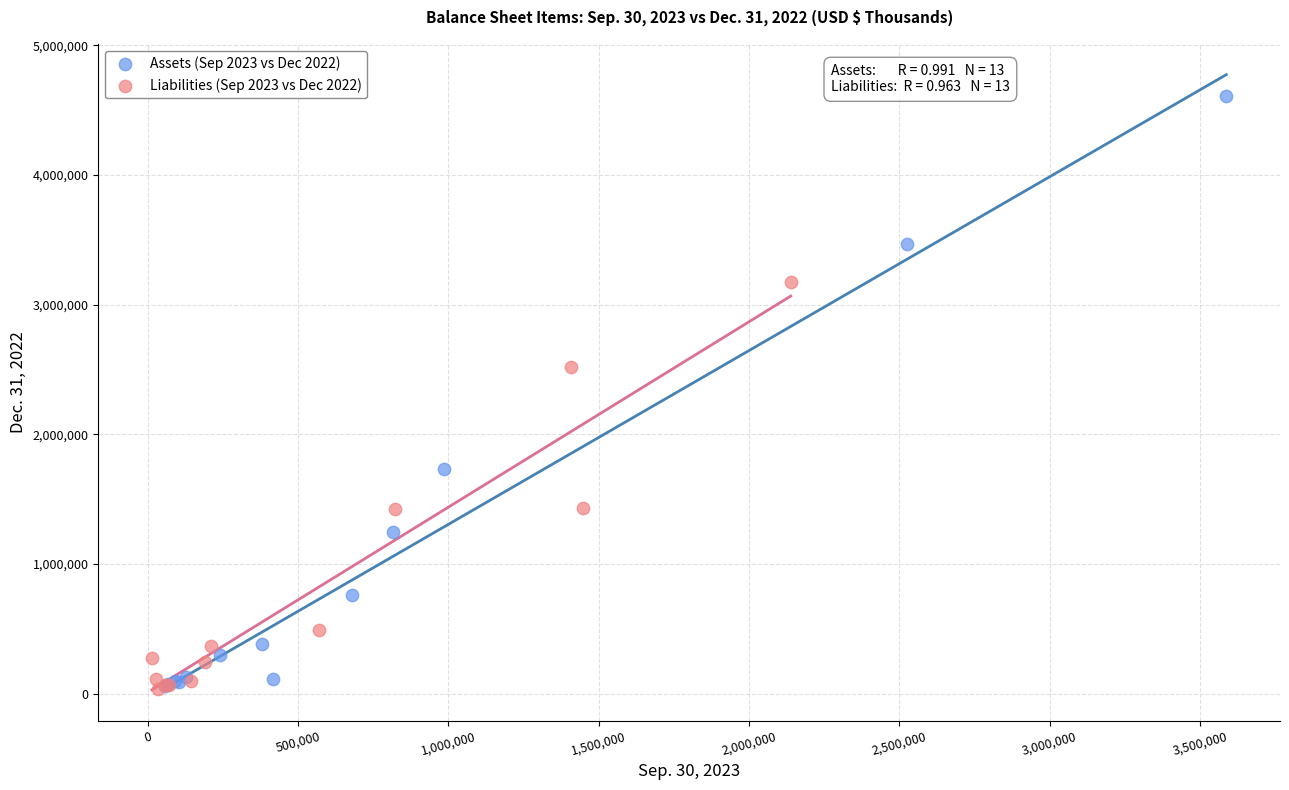

Which series has the largest Y range (max minus min)?

Assets (Sep 2023 vs Dec 2022)